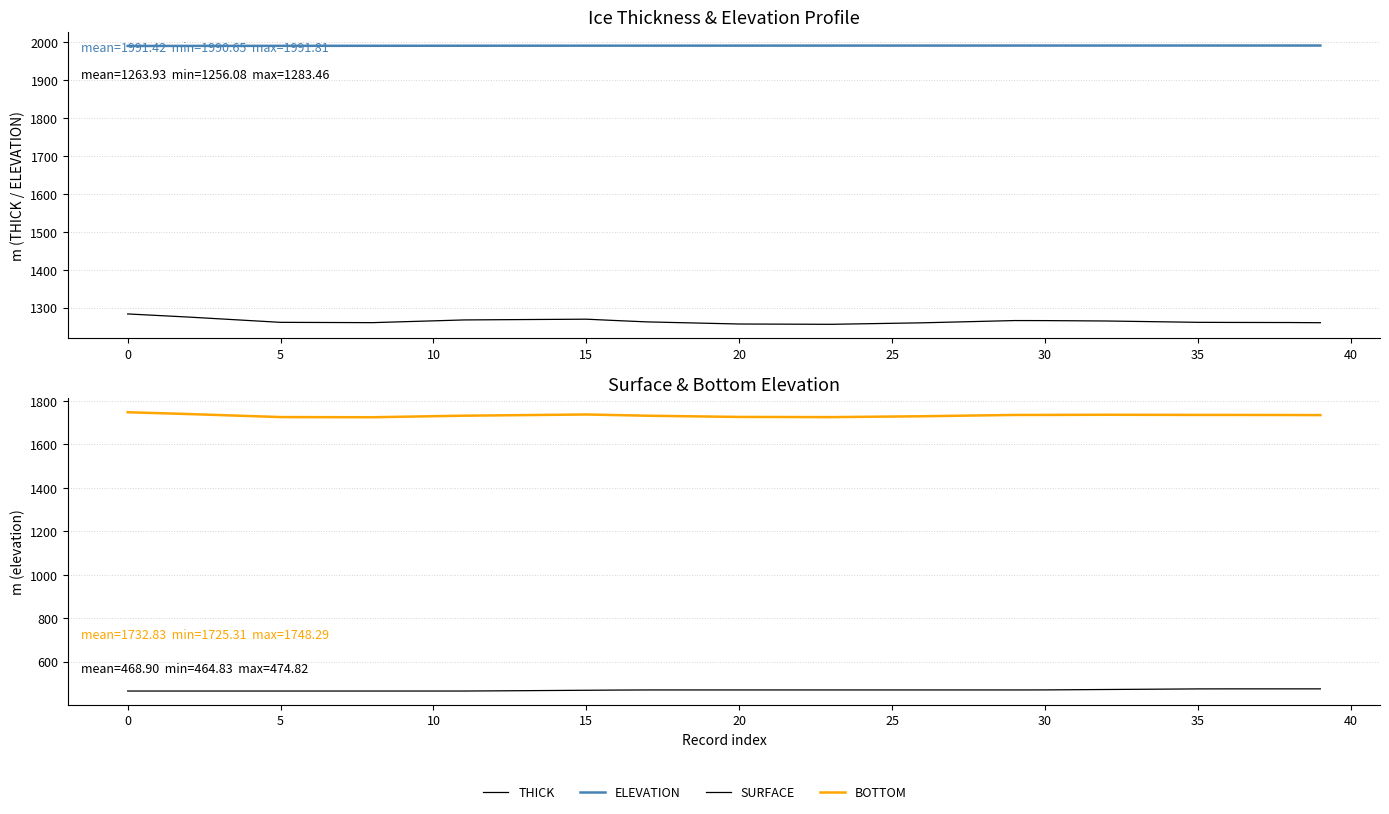

What is the spread (max minus min) of values at 20?

1526.1